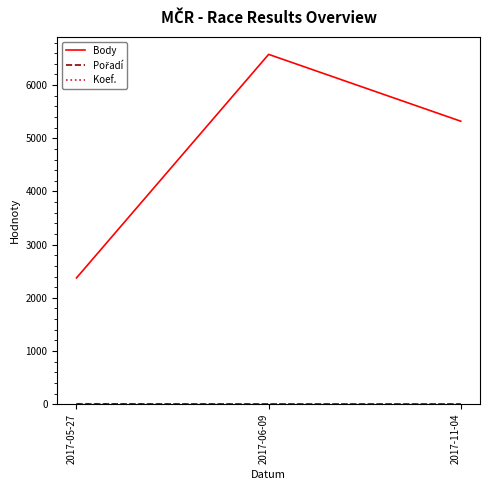

The value of Body at 2017-11-04 is 7604. True or false?

False